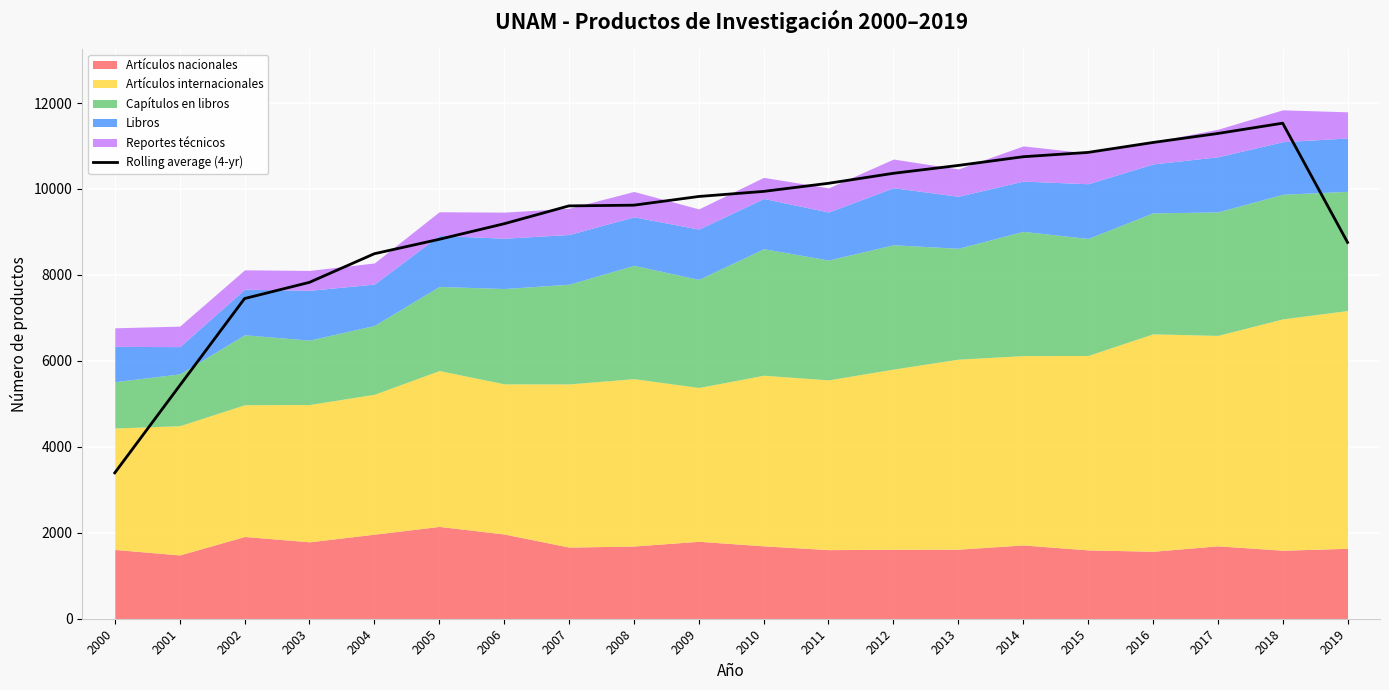

How many lines are shown in the chart?

1